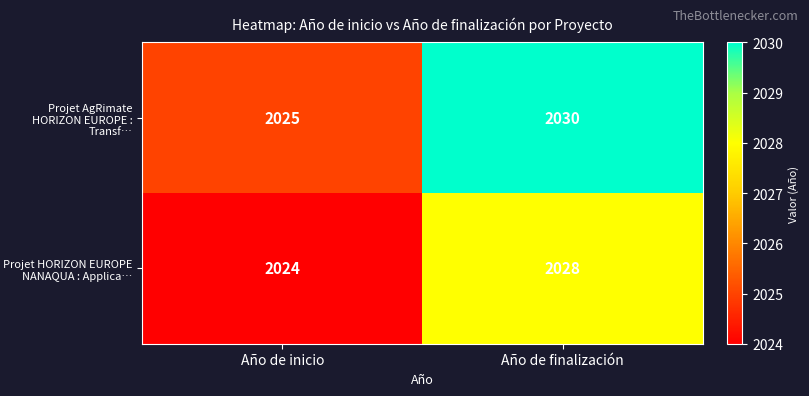

List the series in order of their peak value, lowest first.

Projet HORIZON EUROPE NANAQUA : Applica…, Projet AgRimate HORIZON EUROPE : Transf…